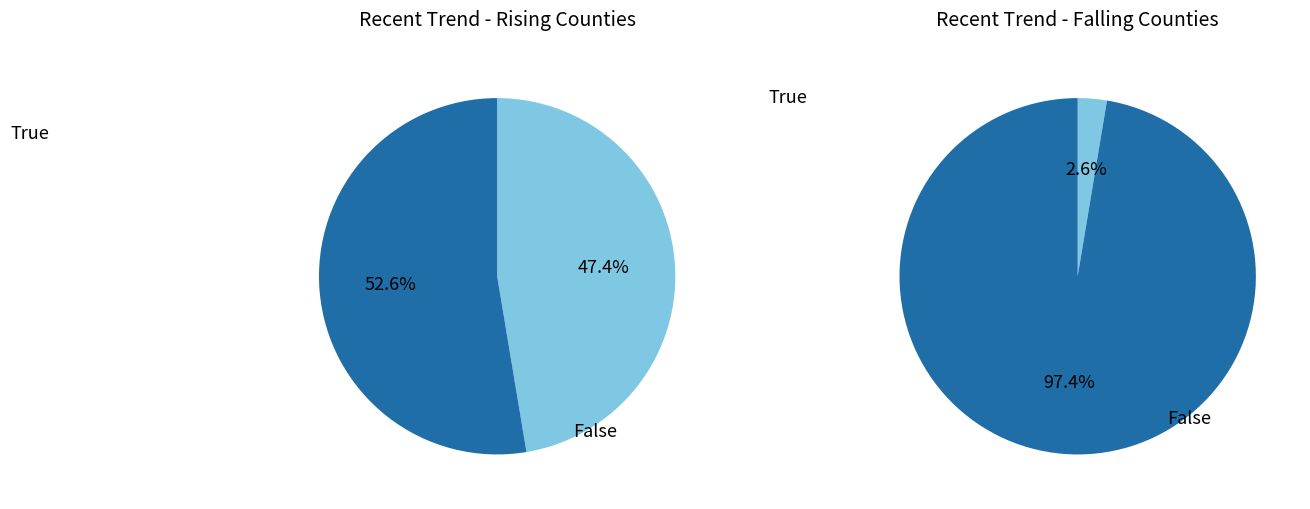

To the nearest percent, what portion does falling represent?

3%